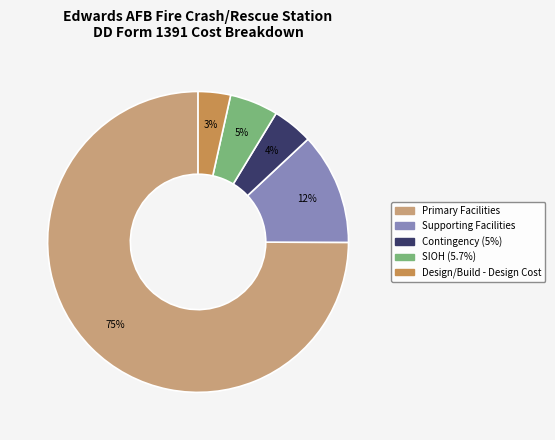

What is the largest slice in the pie chart?

Primary Facilities